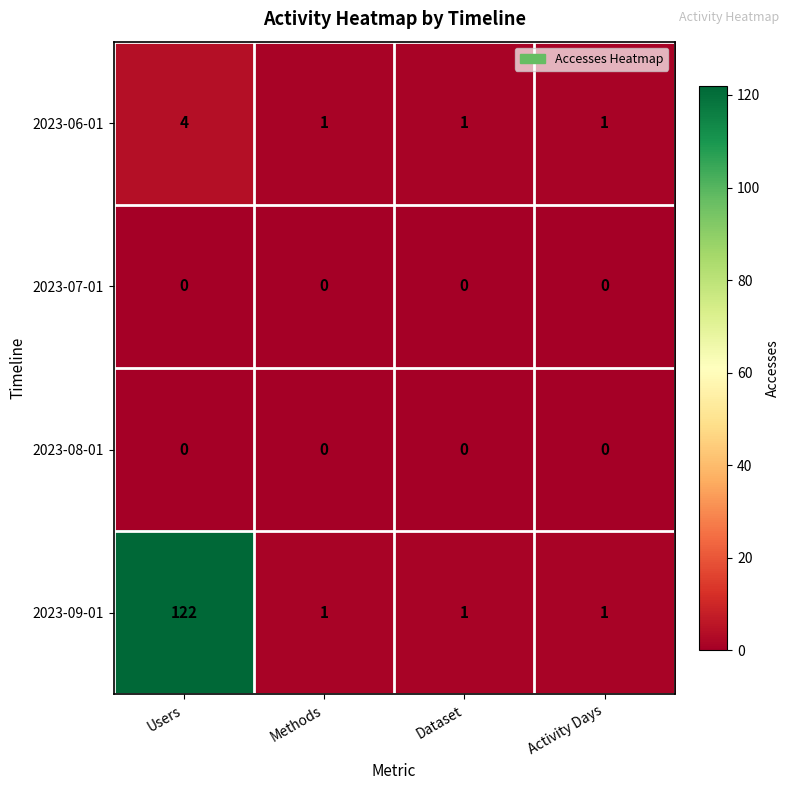

How many 2023-09-01 values are between 1 and 122?

4